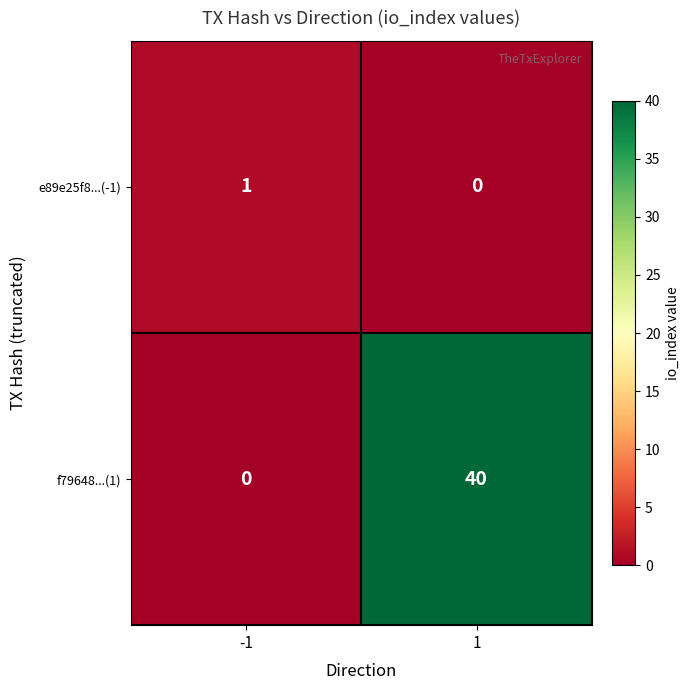

At which category is the sum across all series the highest?

1